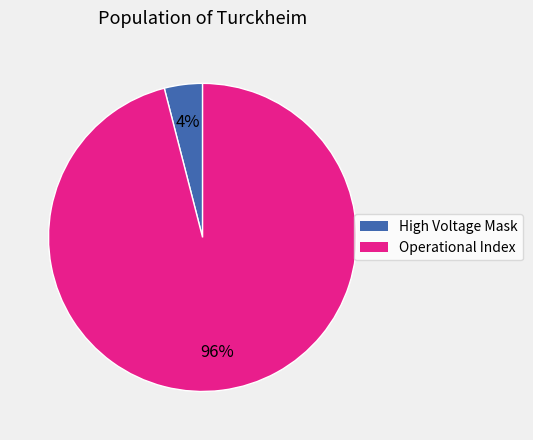

What is the majority slice?

Operational Index